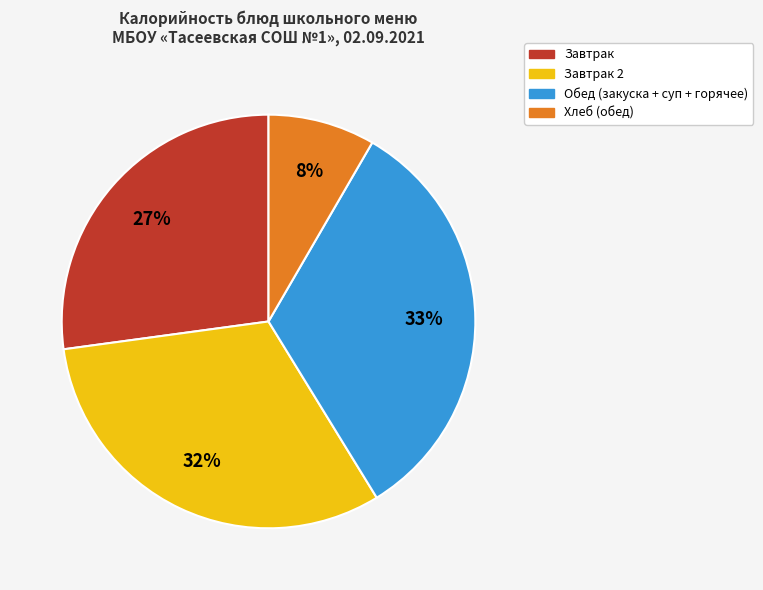

To the nearest percent, what is the difference between the largest and smallest slice percentages?

25%